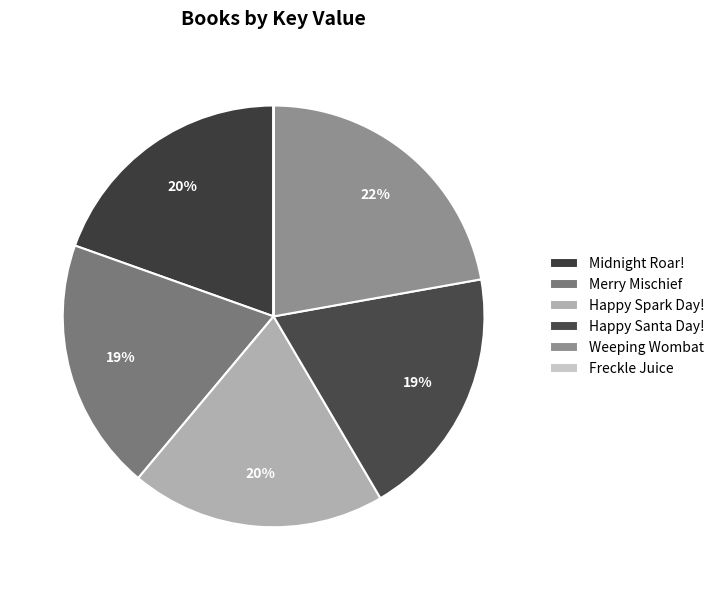

True or false: Happy Santa Day! accounts for 19% of the total.

True